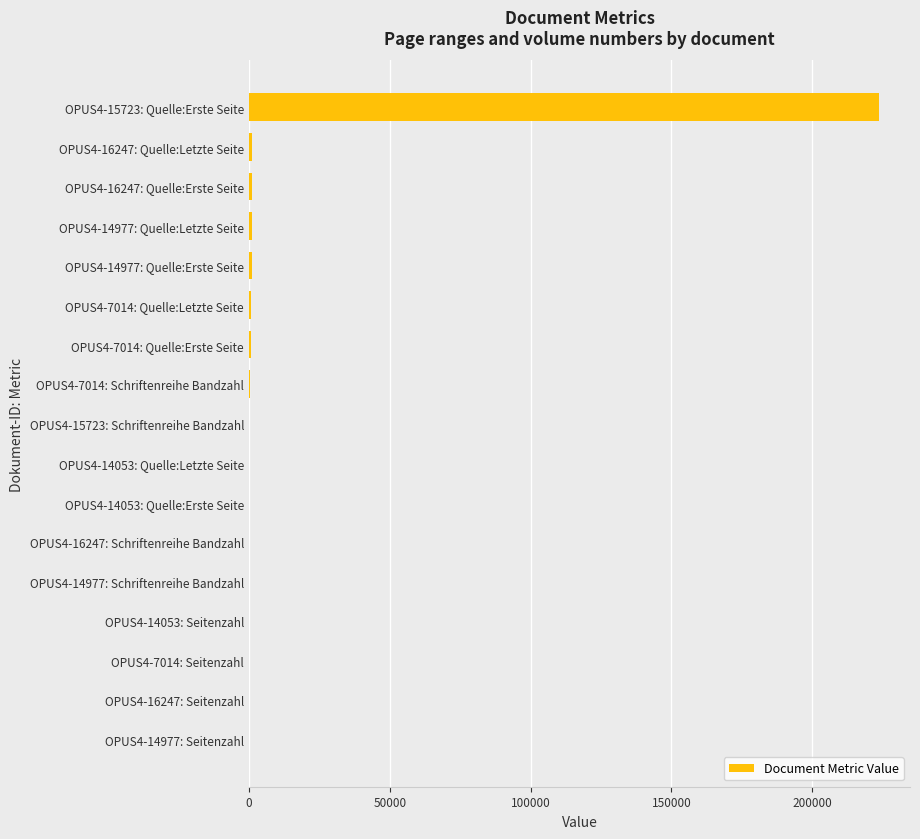

What is the maximum value shown in the chart?

223511